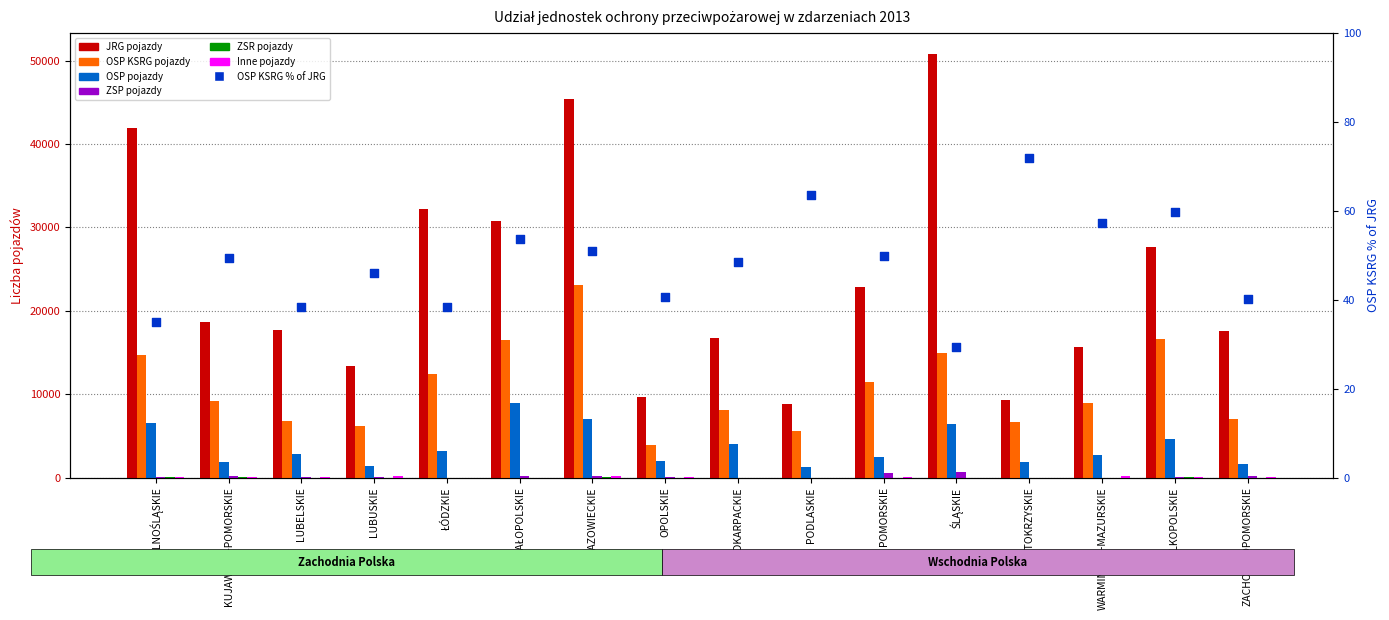

At which category is the sum across all series the highest?

MAZOWIECKIE